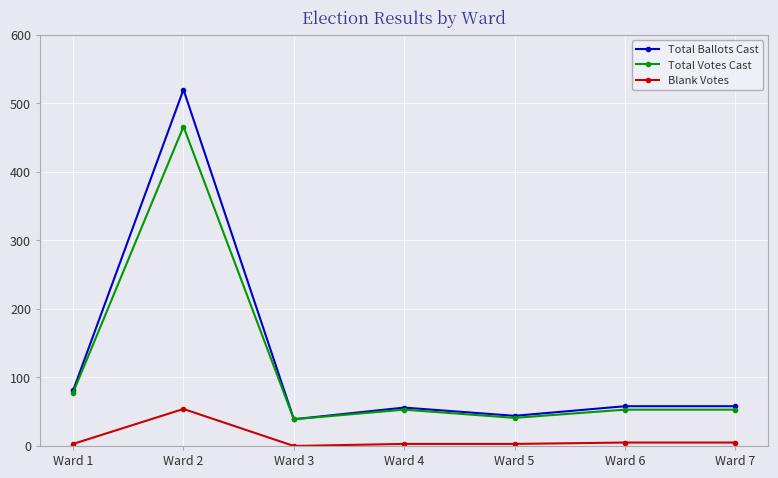

Rank the series by their maximum value, from lowest to highest.

Blank Votes, Total Votes Cast, Total Ballots Cast